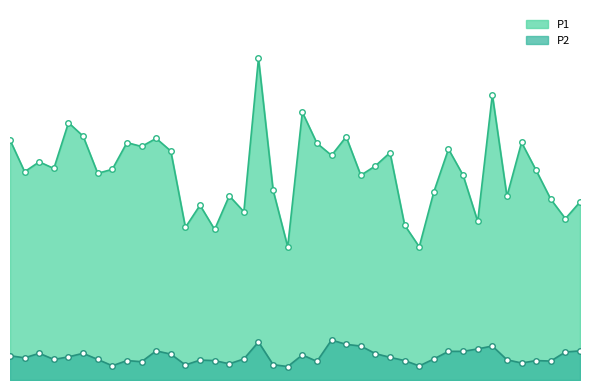

The value of P1 at 10 is 8.8. True or false?

False